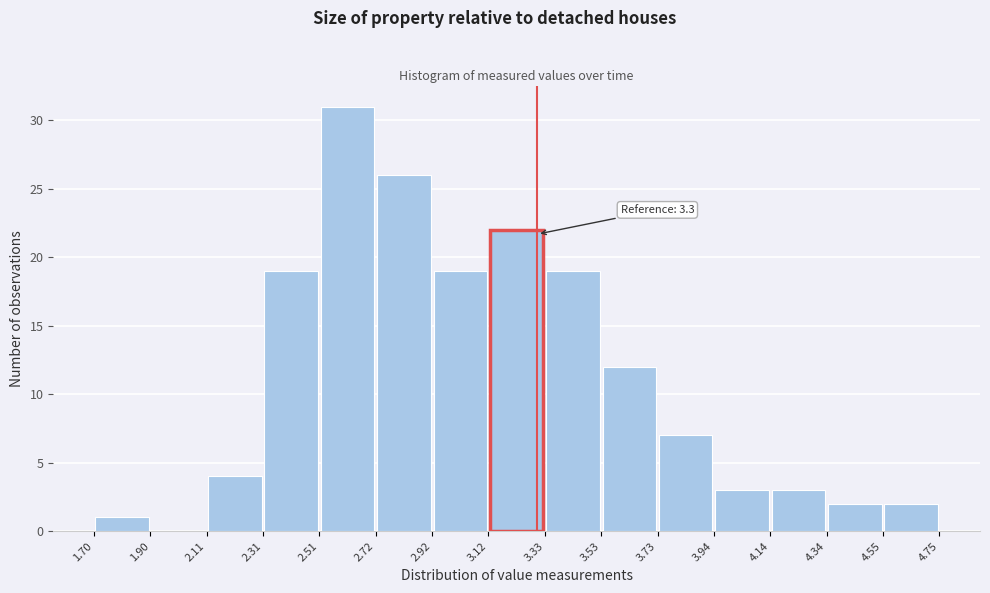

Which range on the x-axis has the tallest bar?

2.51 to 2.72